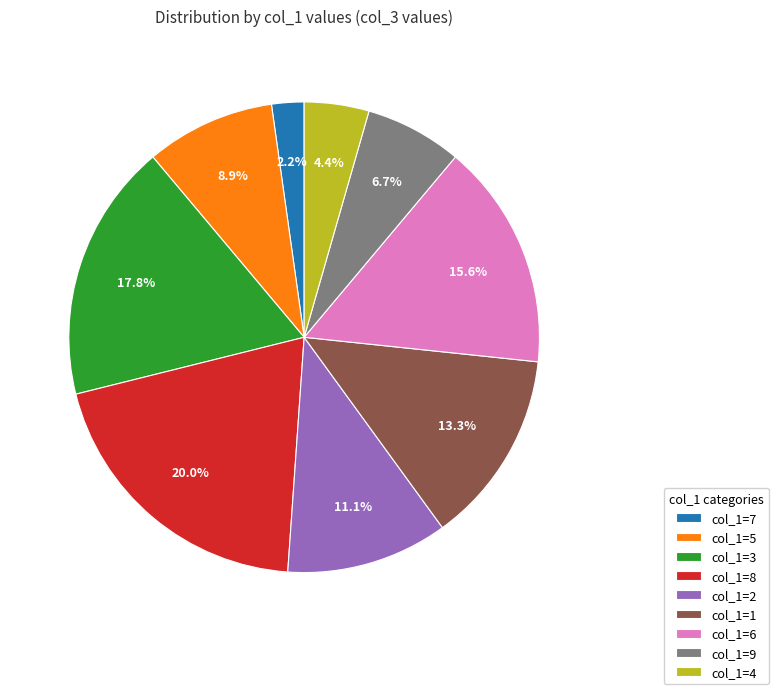

Is there a majority slice in this chart?

No